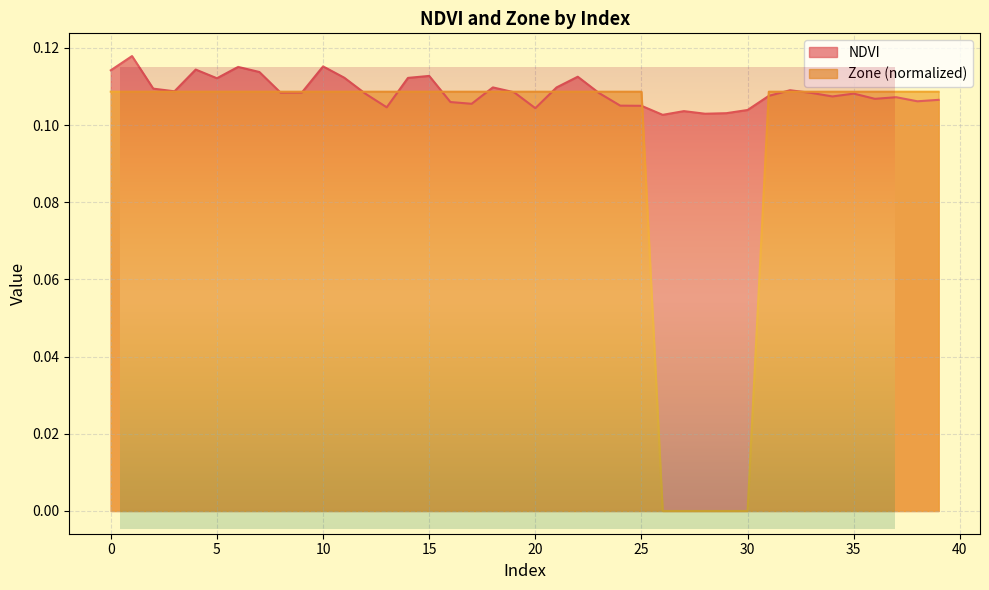

In NDVI, how many points are lower than both neighbors (excluding endpoints)?

11